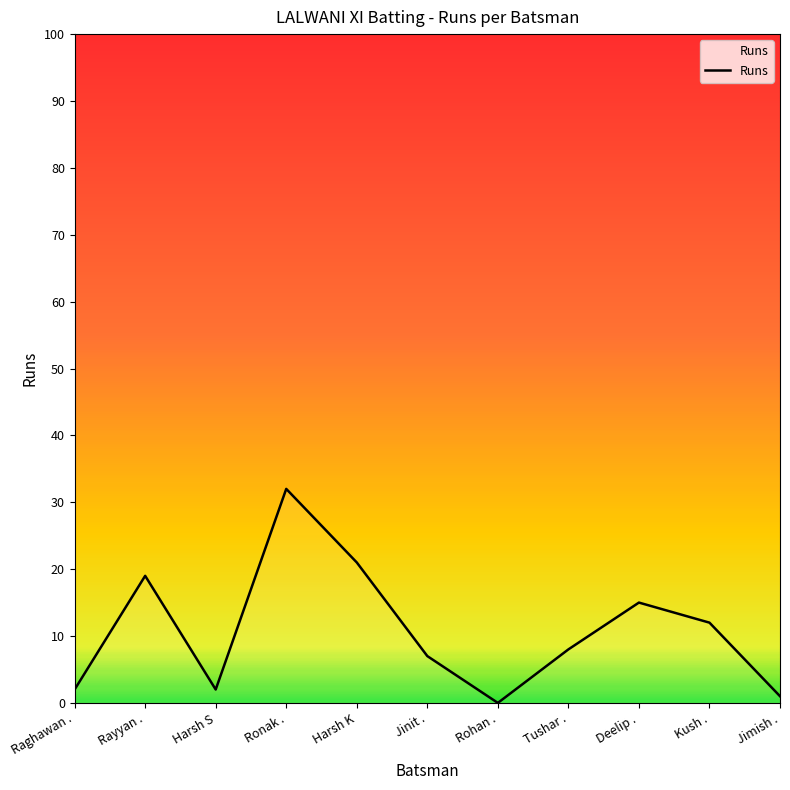

What position from the right is Deelip .?

3